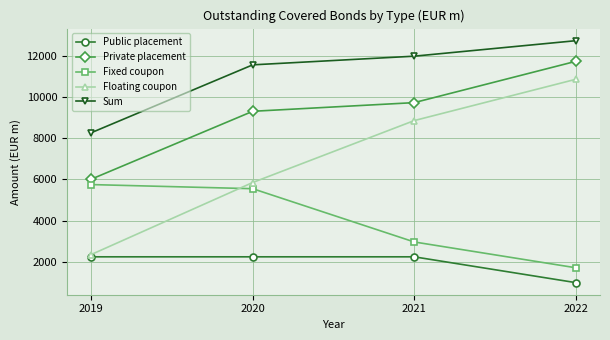

Which series has the largest total across all categories?

Sum